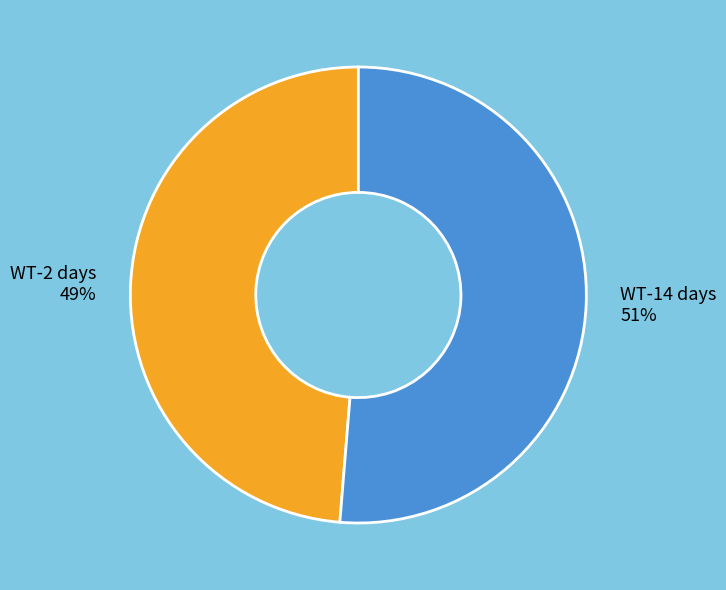

How many slices are in this pie chart?

2